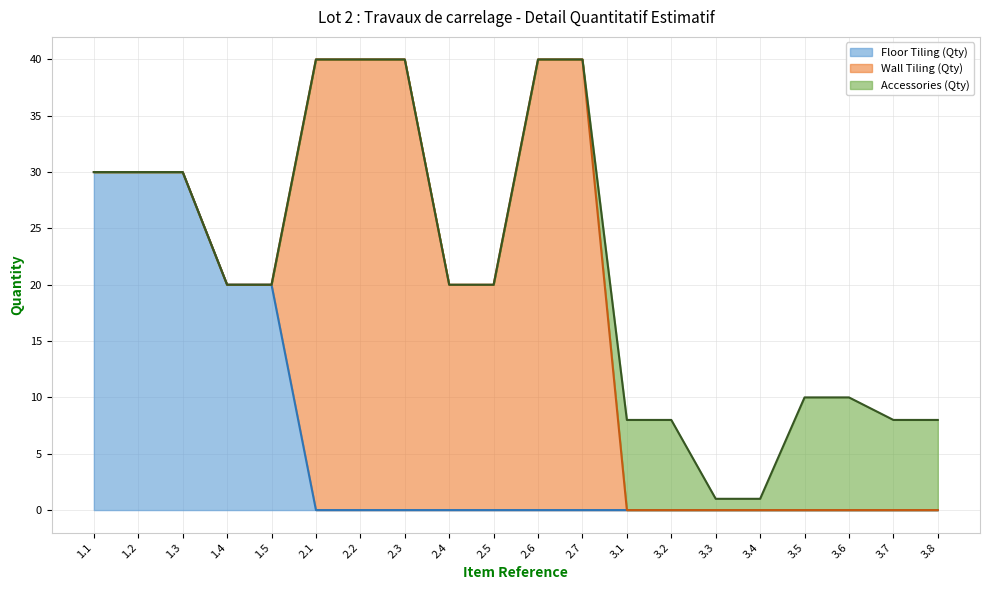

Rank the categories by Wall Tiling (Qty) value from highest to lowest.

2.1, 2.2, 2.3, 2.6, 2.7, 2.4, 2.5, 1.1, 1.2, 1.3, 1.4, 1.5, 3.1, 3.2, 3.3, 3.4, 3.5, 3.6, 3.7, 3.8